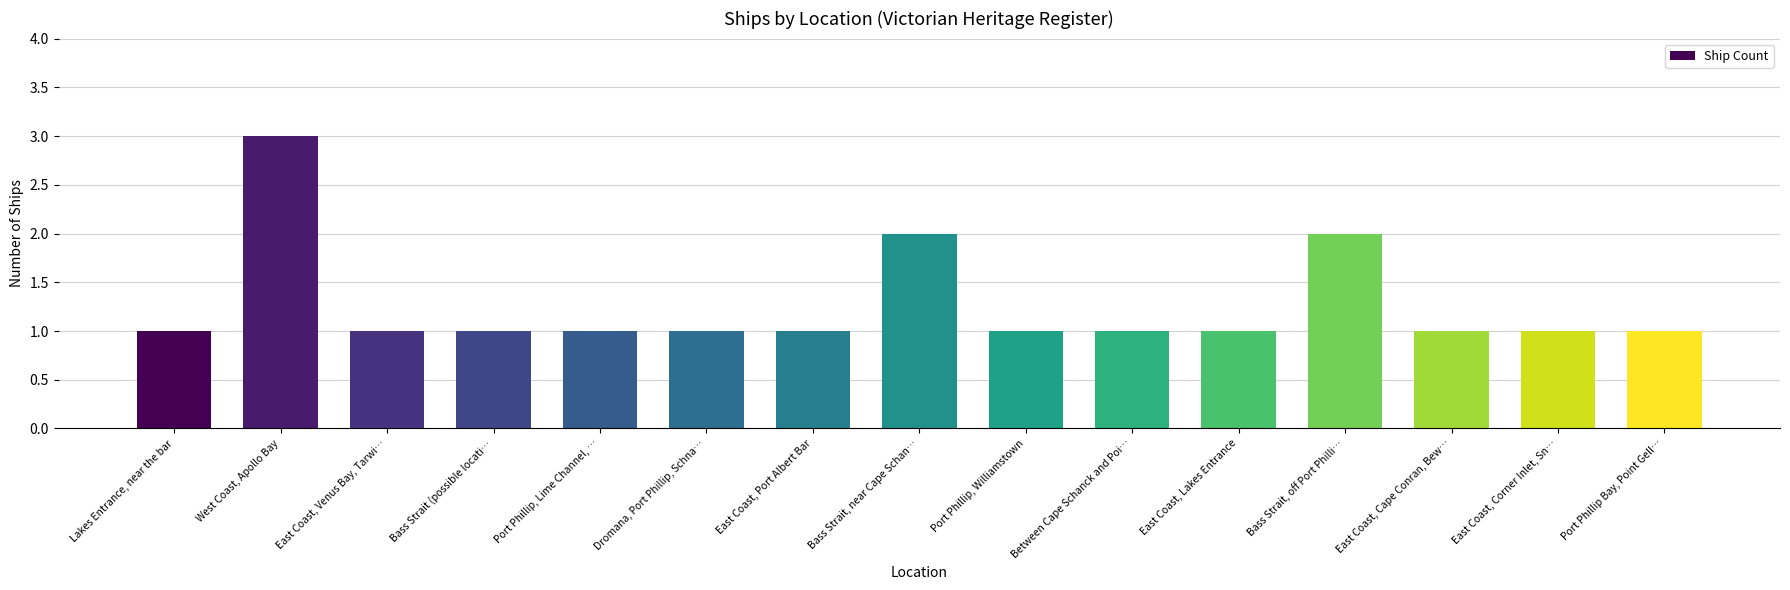

How many bars are there in total?

15